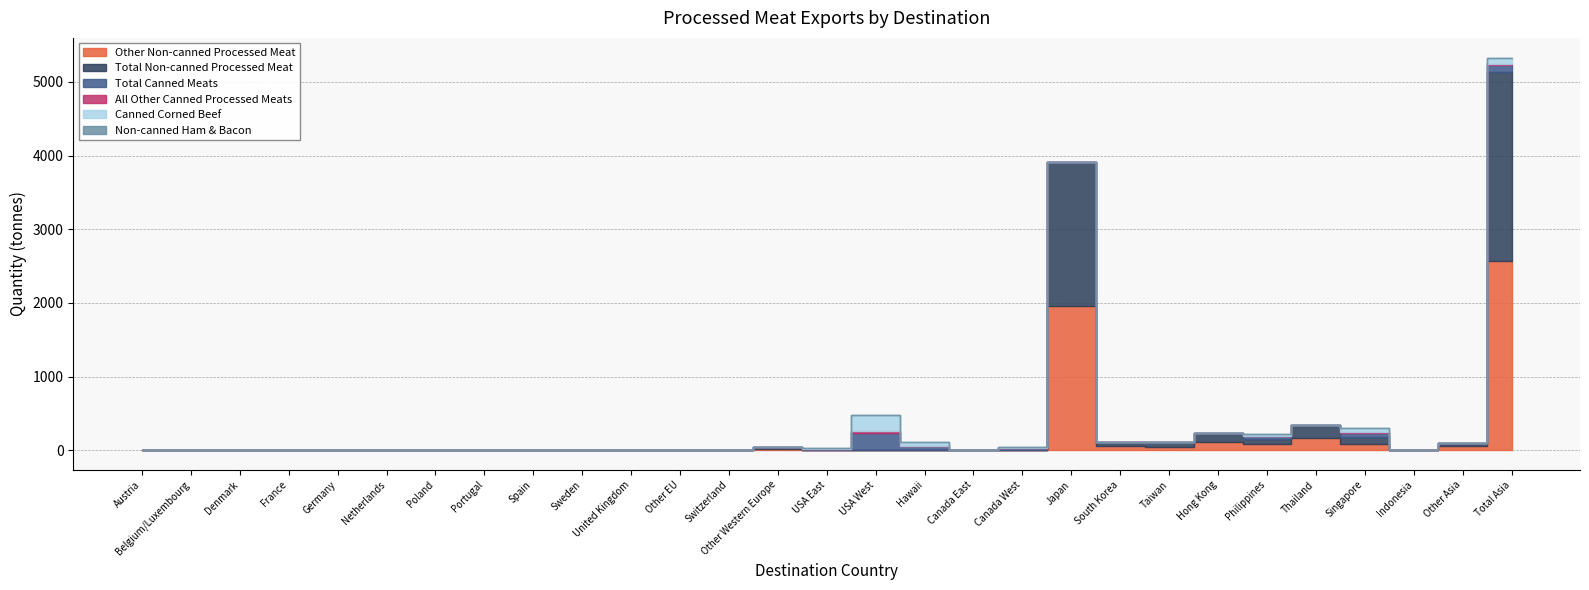

True or false: Total Non-canned Processed Meat has a value of 0.0 at Other EU.

True